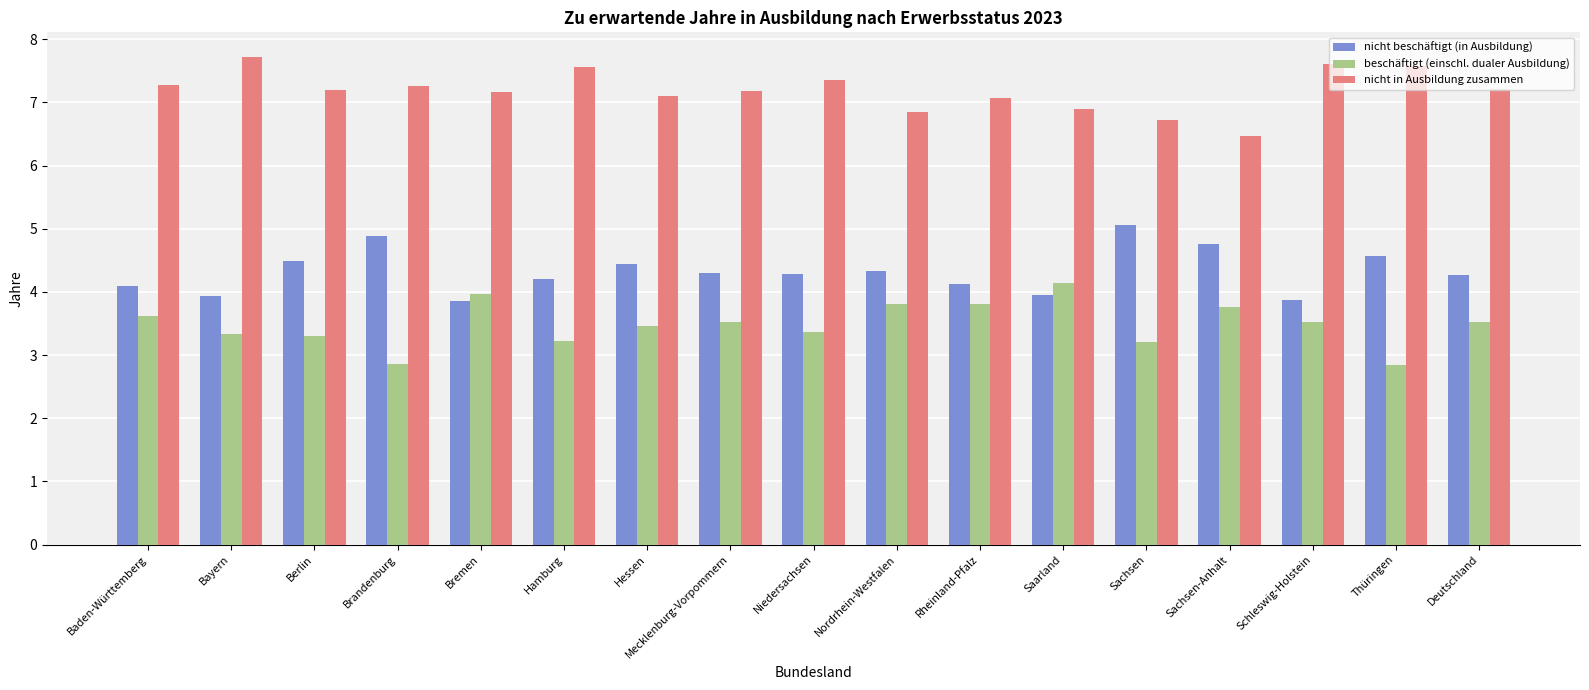

What is the average value of the beschäftigt (einschl. dualer Ausbildung) series?

3.5